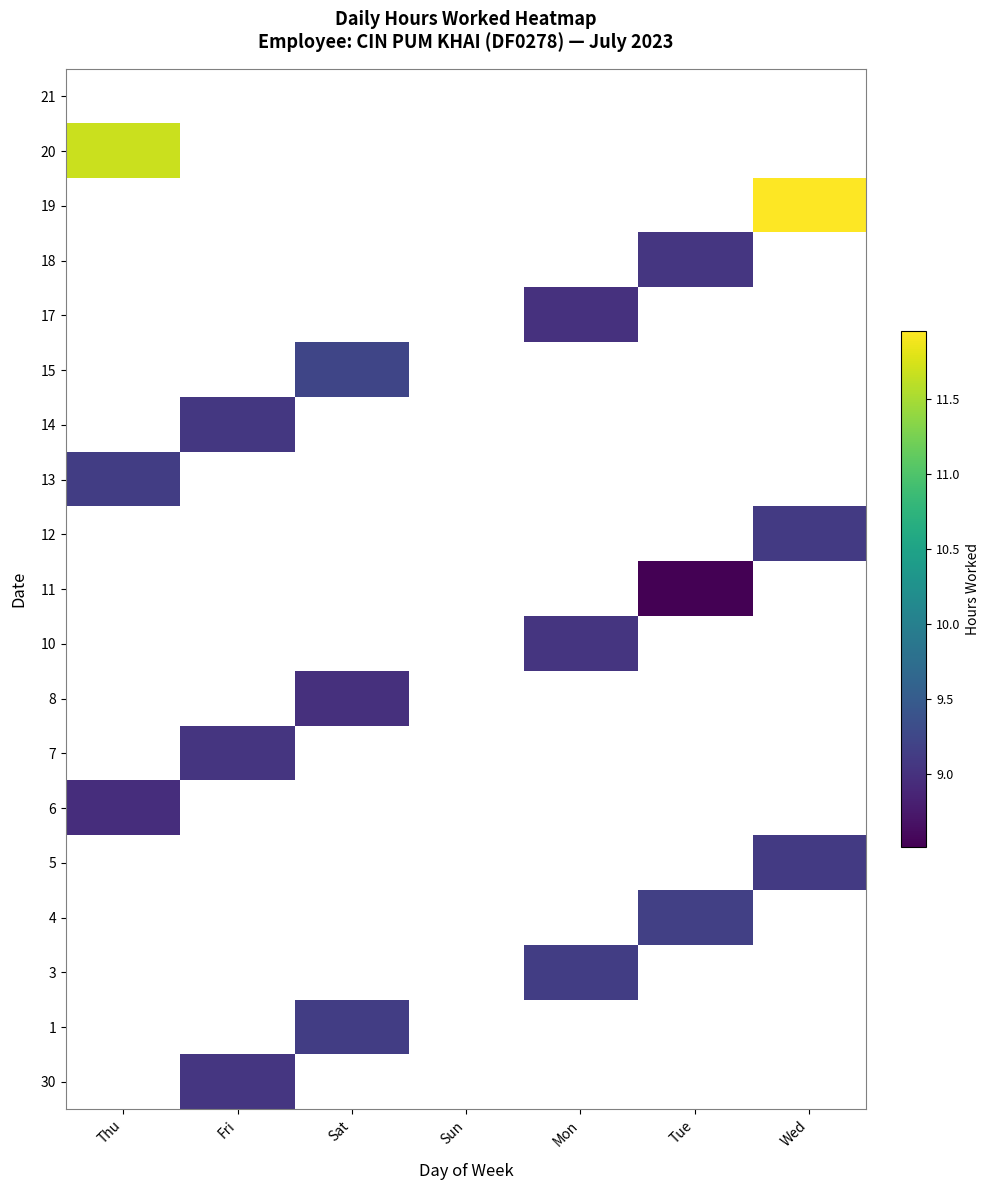

What is the maximum value shown in the chart?

11.9